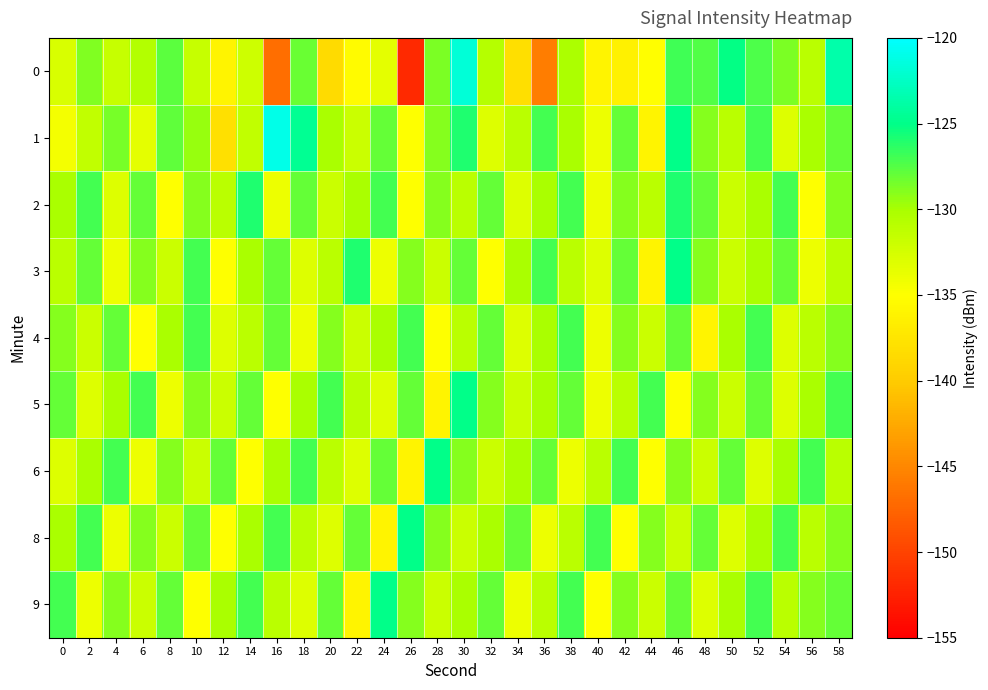

What is the smallest value displayed?

-152.0